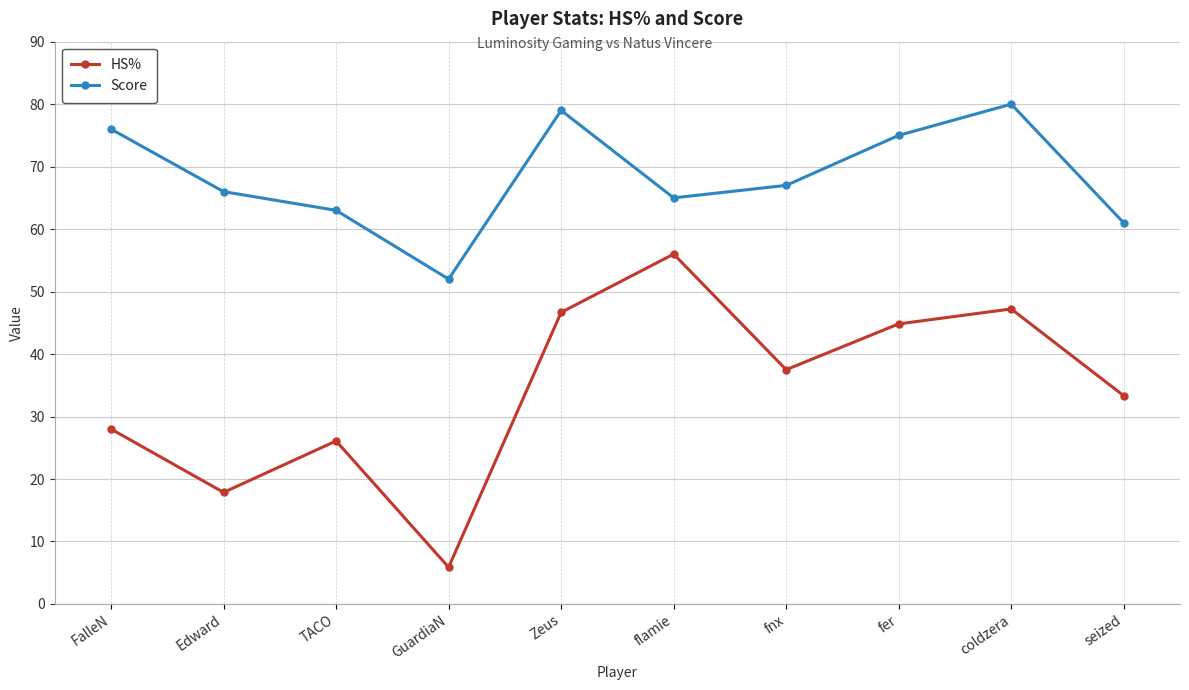

Does the chart display data point markers on the line(s)?

Yes